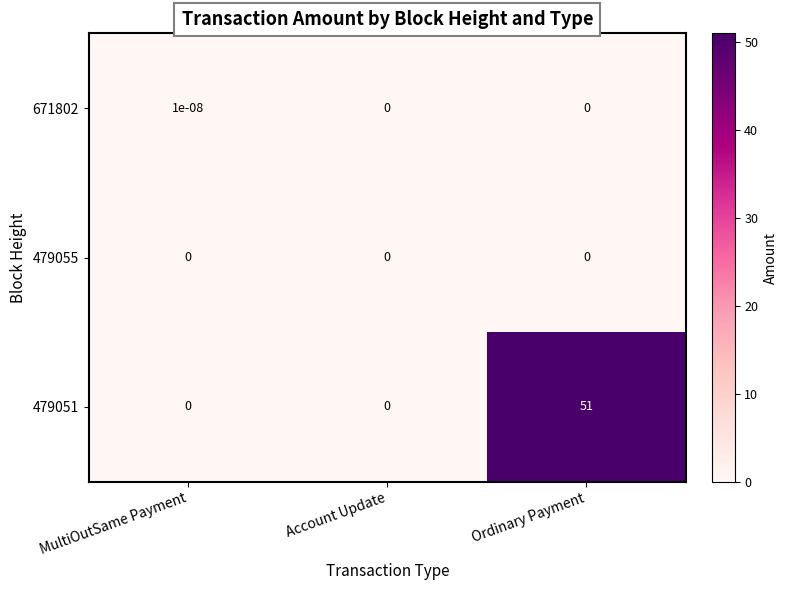

Which series has the largest range (max minus min)?

479051